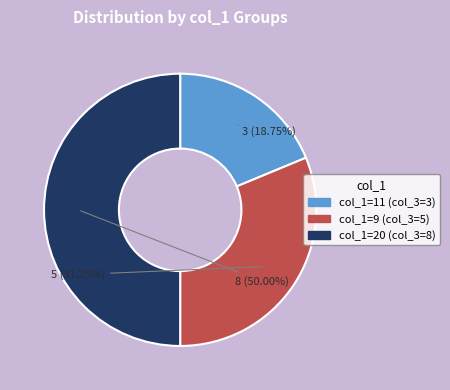

Does col_1=11 (col_3=3) represent more than half of the total?

No